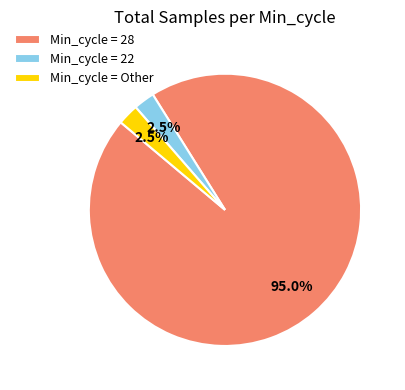

What is the ratio of the value at Min_cycle = Other to the value at Min_cycle = 22?

1.0